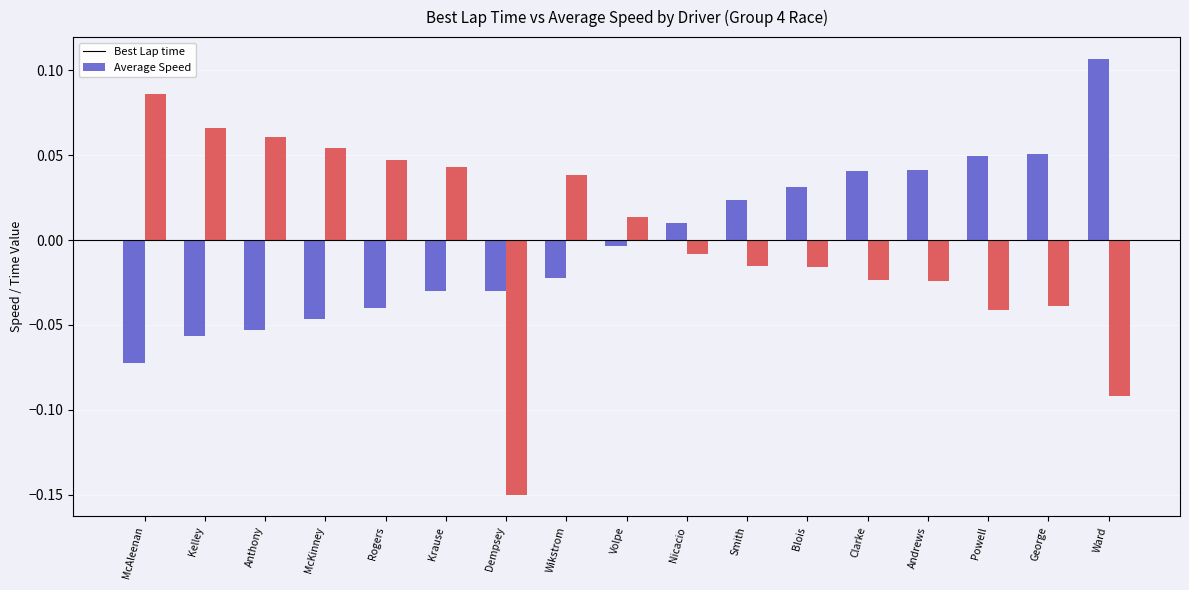

How many values in the Best Lap time series are below 0?

9